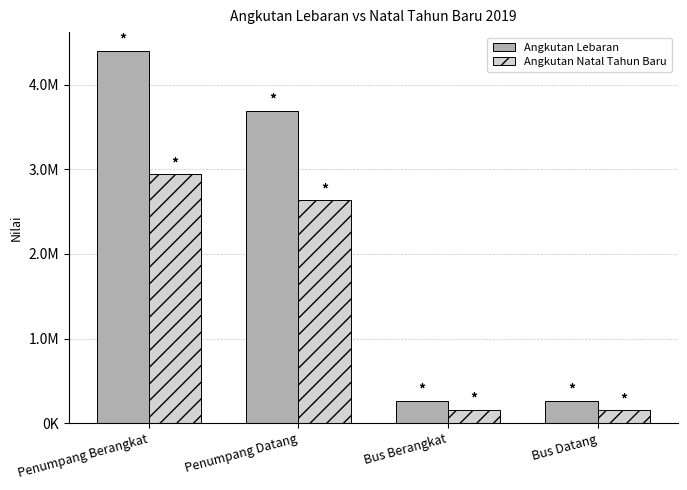

What are all the series names shown in the legend?

Angkutan Lebaran, Angkutan Natal Tahun Baru